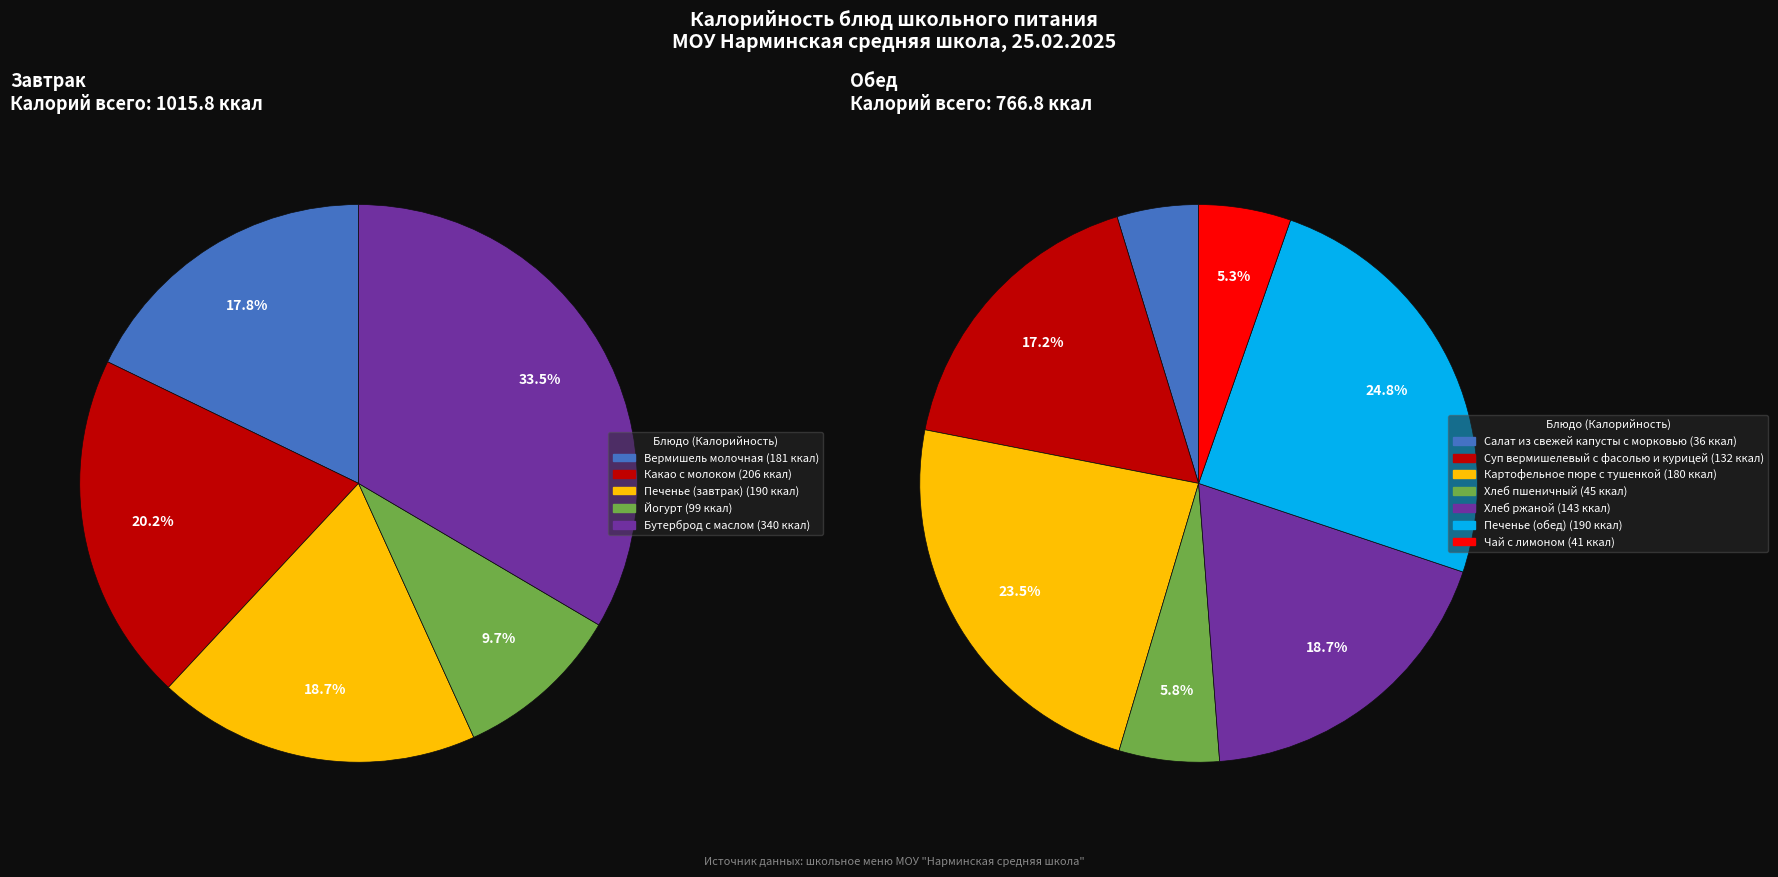

Do Хлеб ржаной and Печенье (обед) together represent more than half of the pie?

No